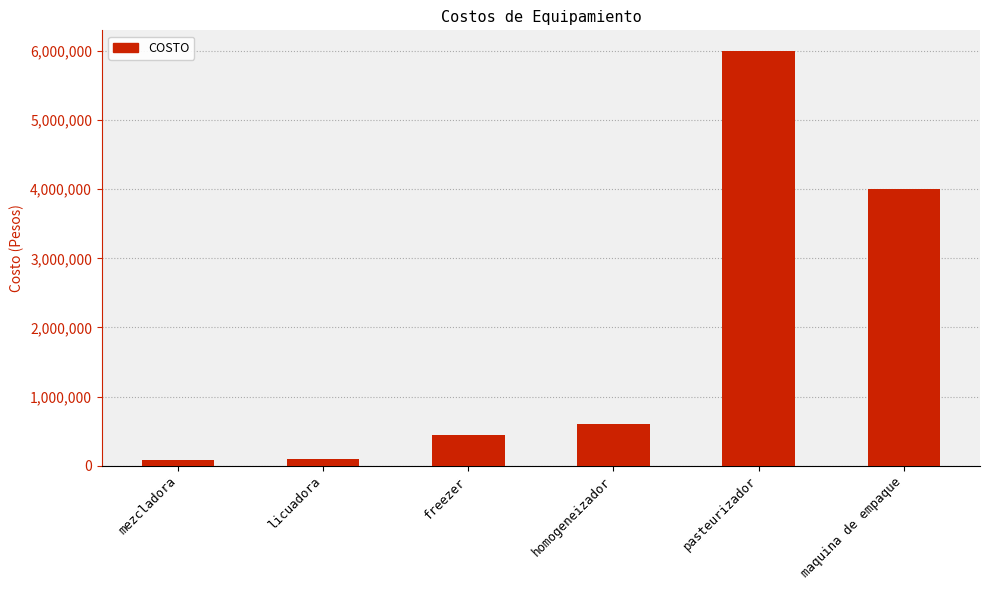

How many bars are there in total?

6